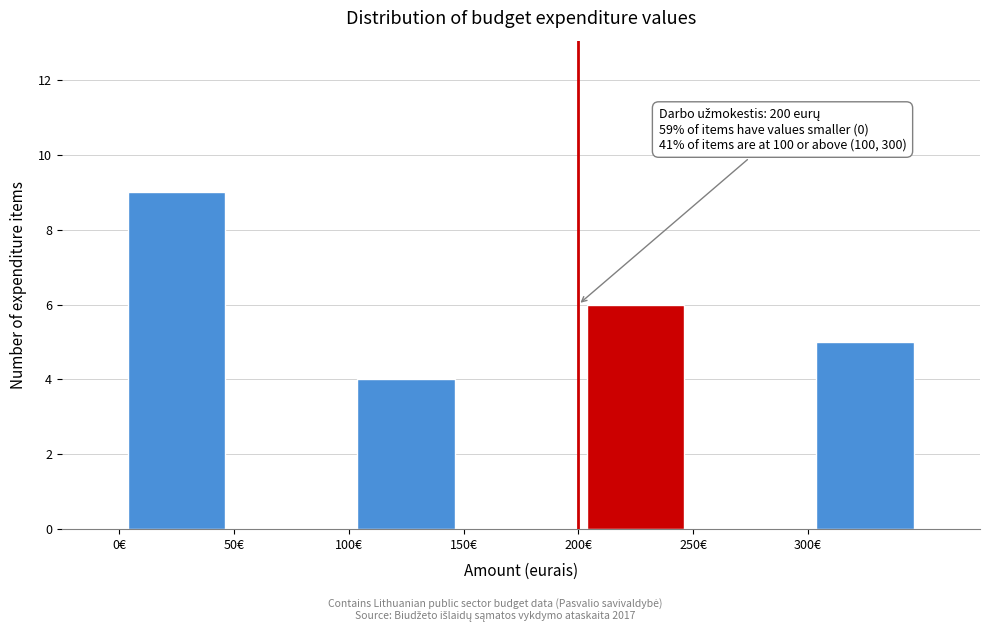

Over which range of the x-axis is the bar tallest?

0 to 50